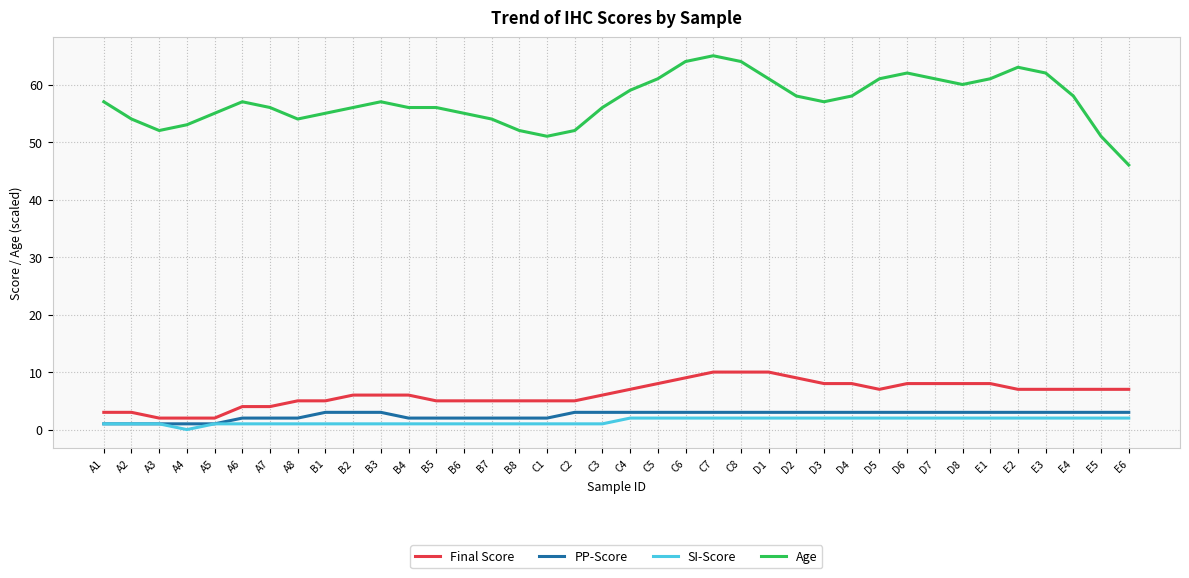

True or false: Age and Final Score cross at least once.

False